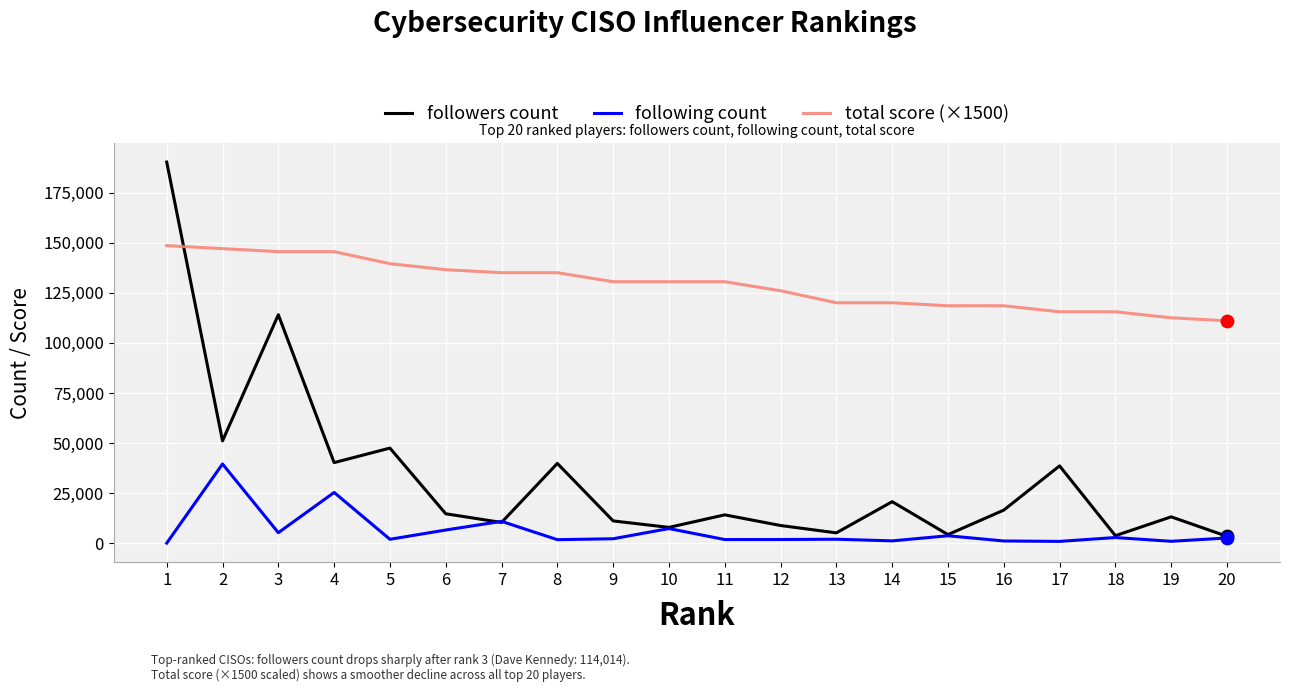

At which category is the sum across all series the highest?

1